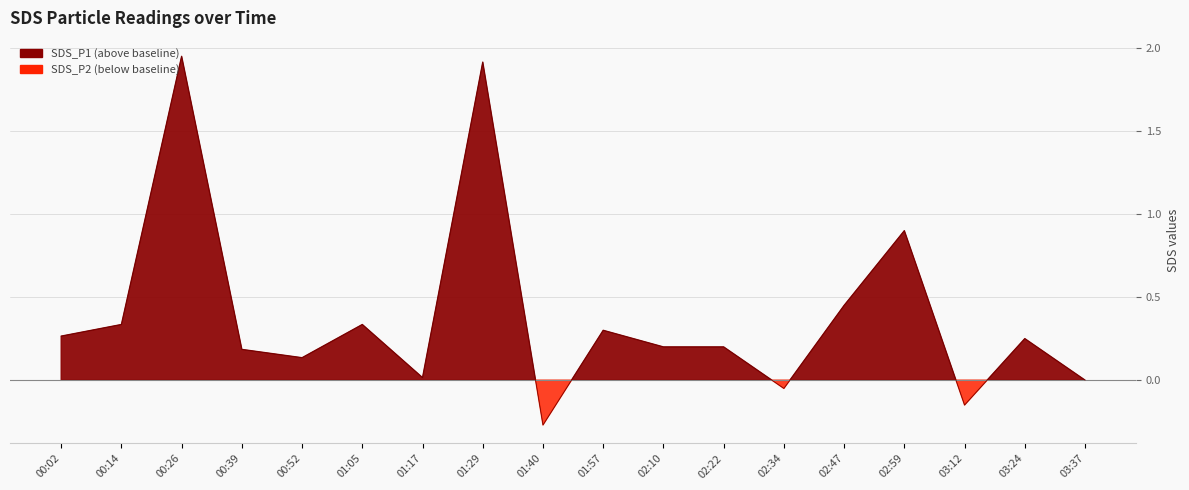

How many points are lower than both their immediate neighbors (excluding endpoints)?

5